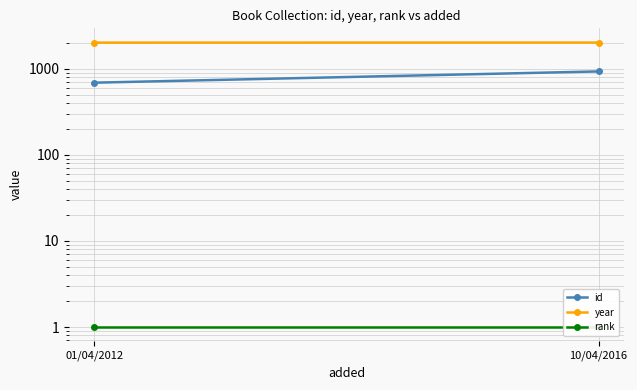

What is the difference between the maximum and minimum values in the year series?

4